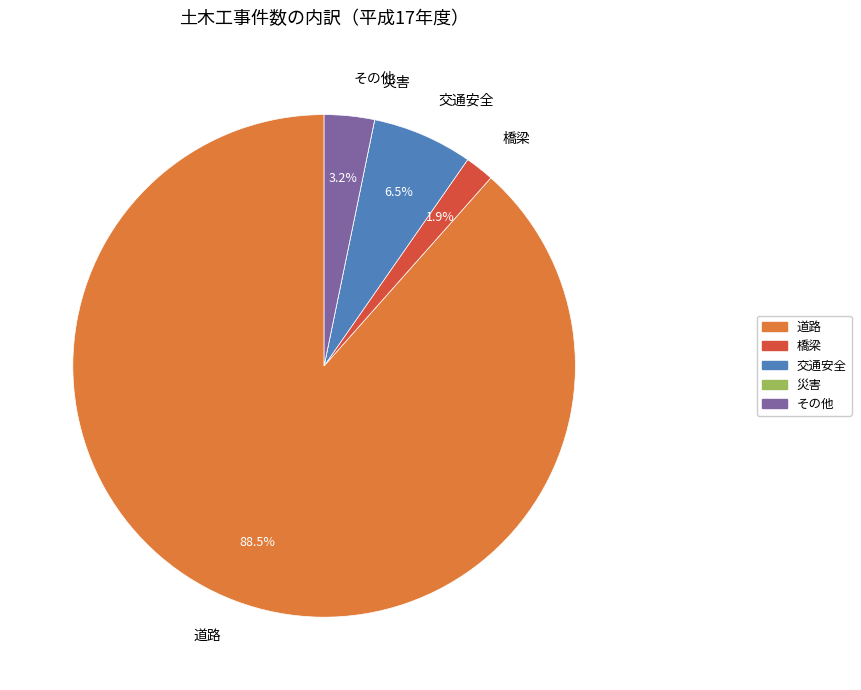

Which slice represents more than half of the pie?

道路